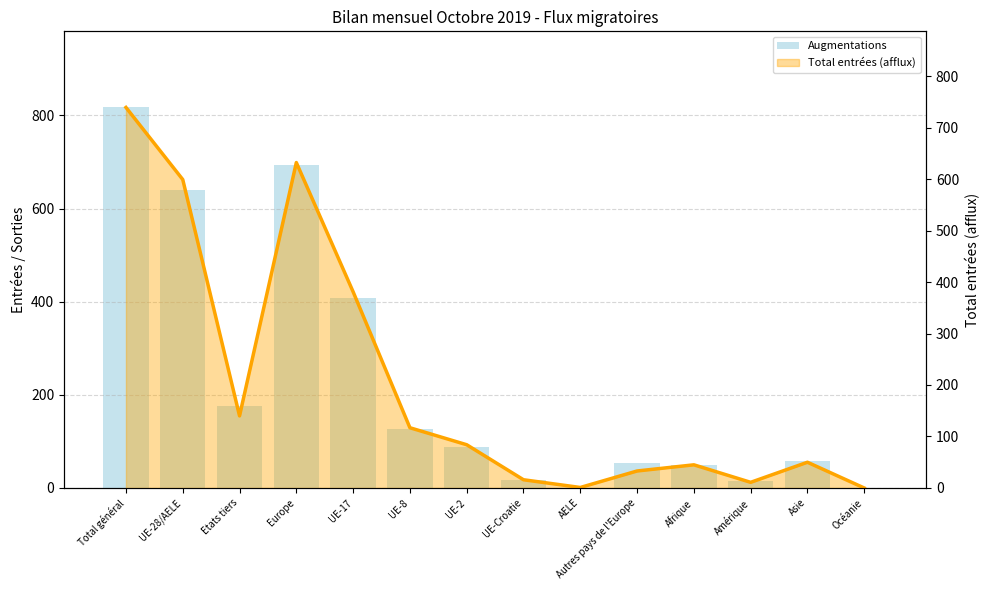

What is the maximum value shown in the chart?

817